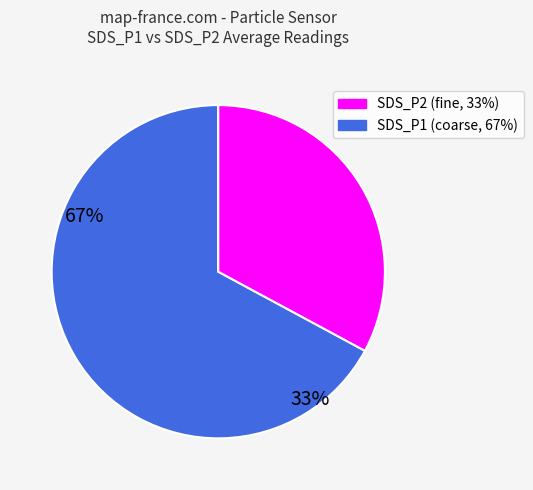

Does any single category account for the majority?

Yes